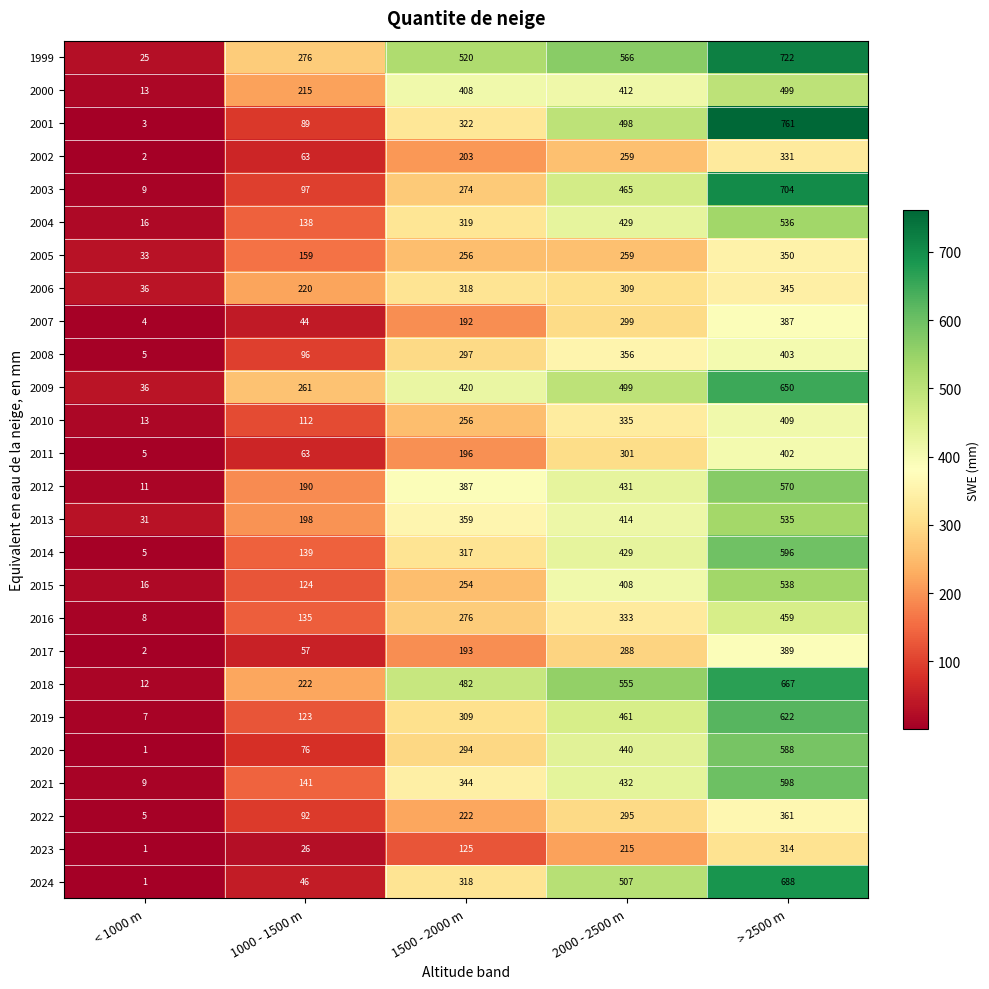

Which series has the largest range (max minus min)?

2001